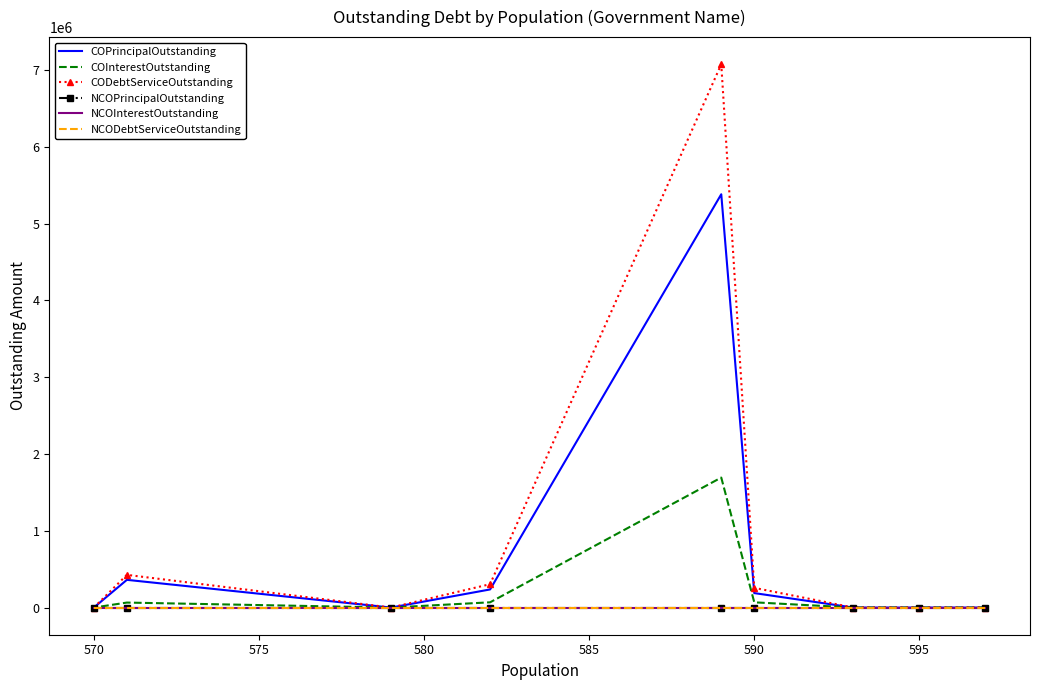

How many categories are shown in the chart?

9